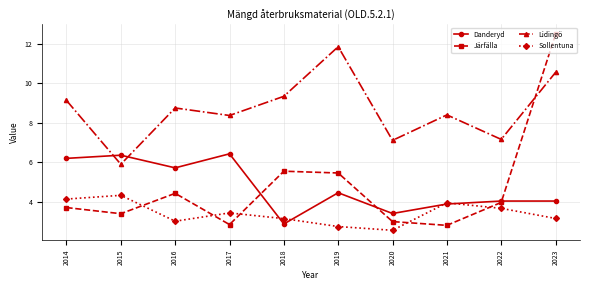

Which category has the highest value in the Järfälla series?

2023